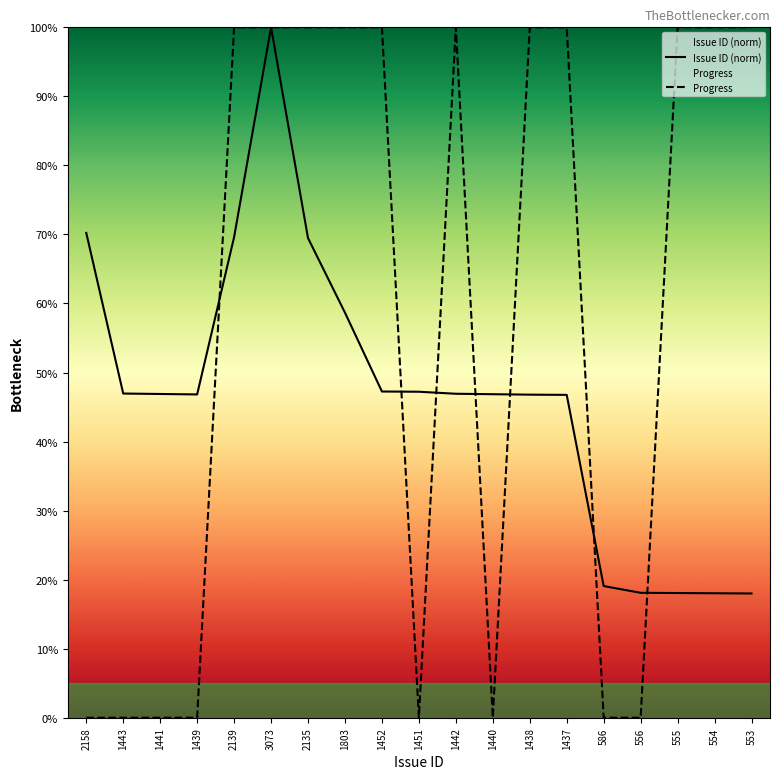

At which category does Progress reach its first local valley?

1451